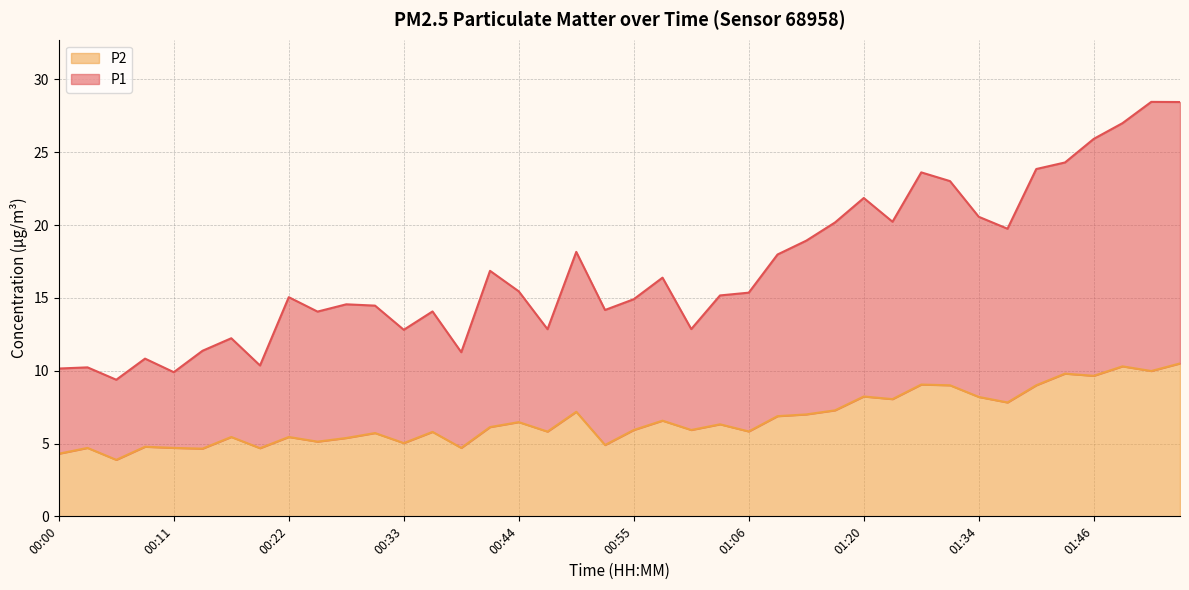

What position from the right is 01:14?

13